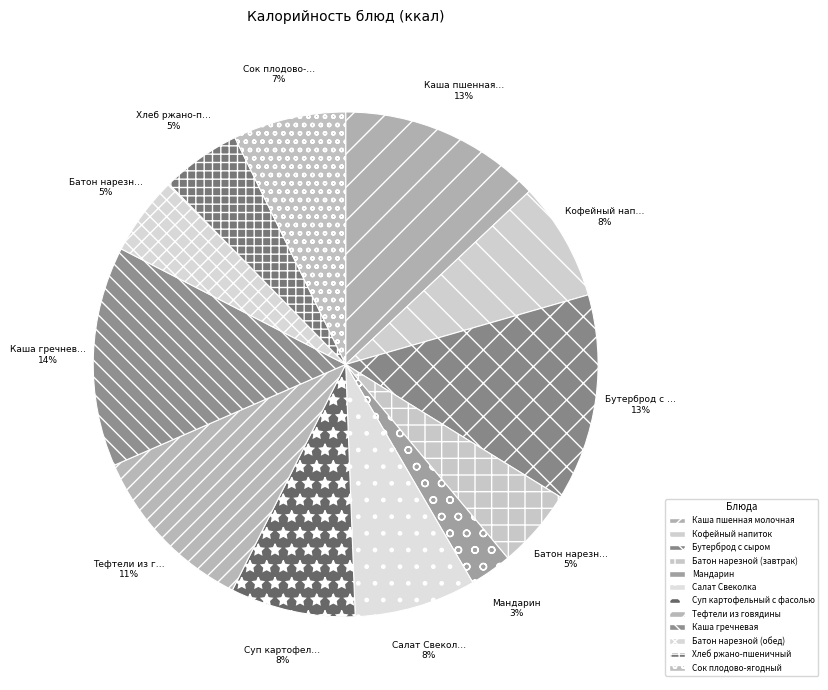

Is there a majority slice in this chart?

No